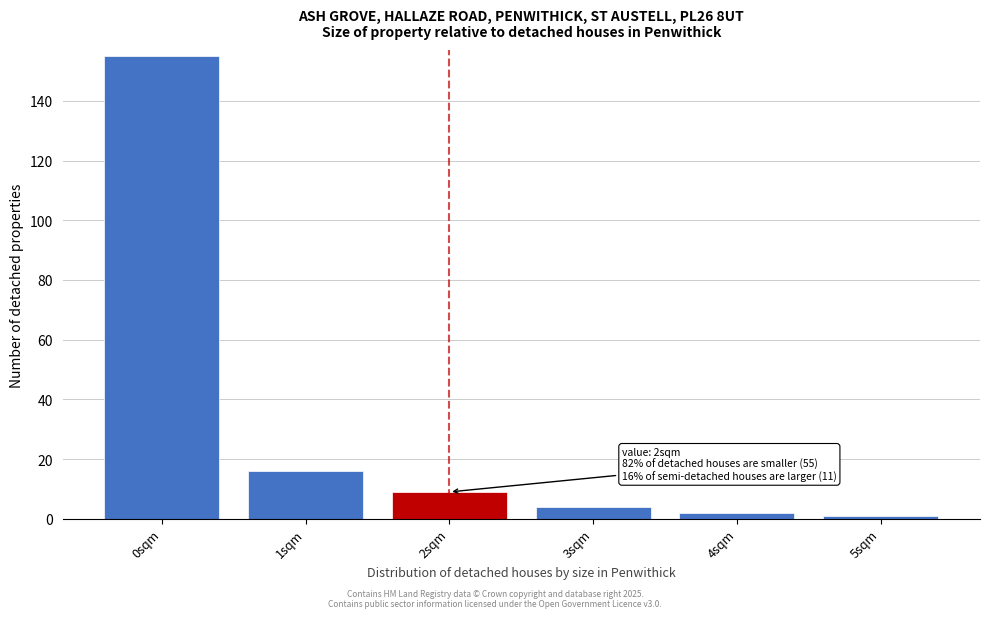

Reading left to right, transcribe all the data shown in this chart.

0sqm=155	1sqm=16	2sqm=9	3sqm=4	4sqm=2	5sqm=1